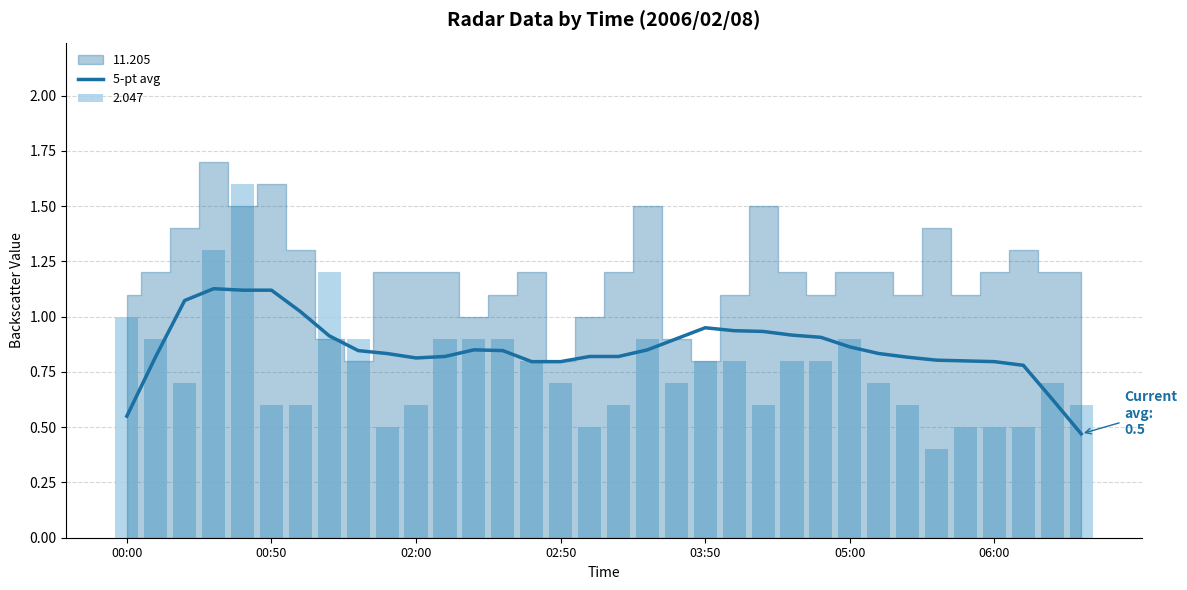

Is it true that the value at 29 is 0.4?

False